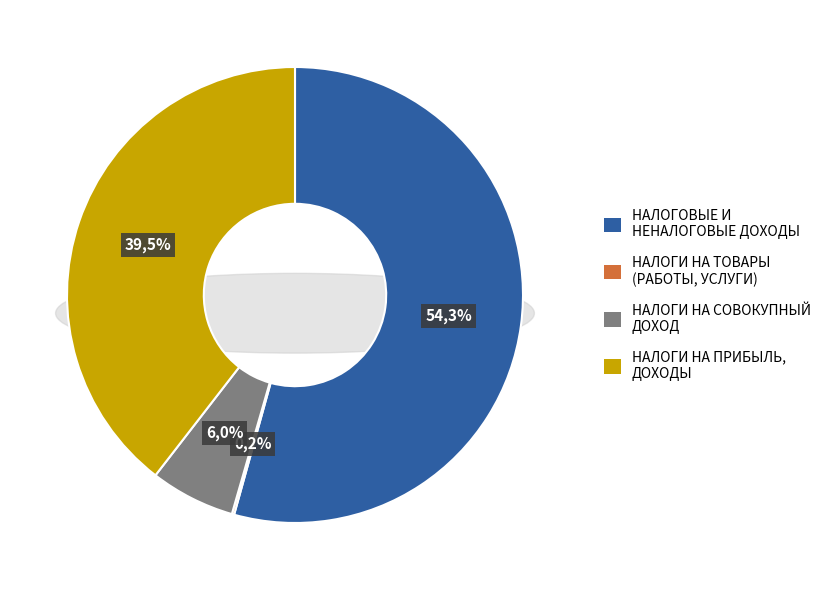

Rank the categories by value from highest to lowest.

НАЛОГОВЫЕ И НЕНАЛОГОВЫЕ ДОХОДЫ, НАЛОГИ НА ПРИБЫЛЬ, ДОХОДЫ, НАЛОГИ НА СОВОКУПНЫЙ ДОХОД, НАЛОГИ НА ТОВАРЫ (РАБОТЫ, УСЛУГИ)